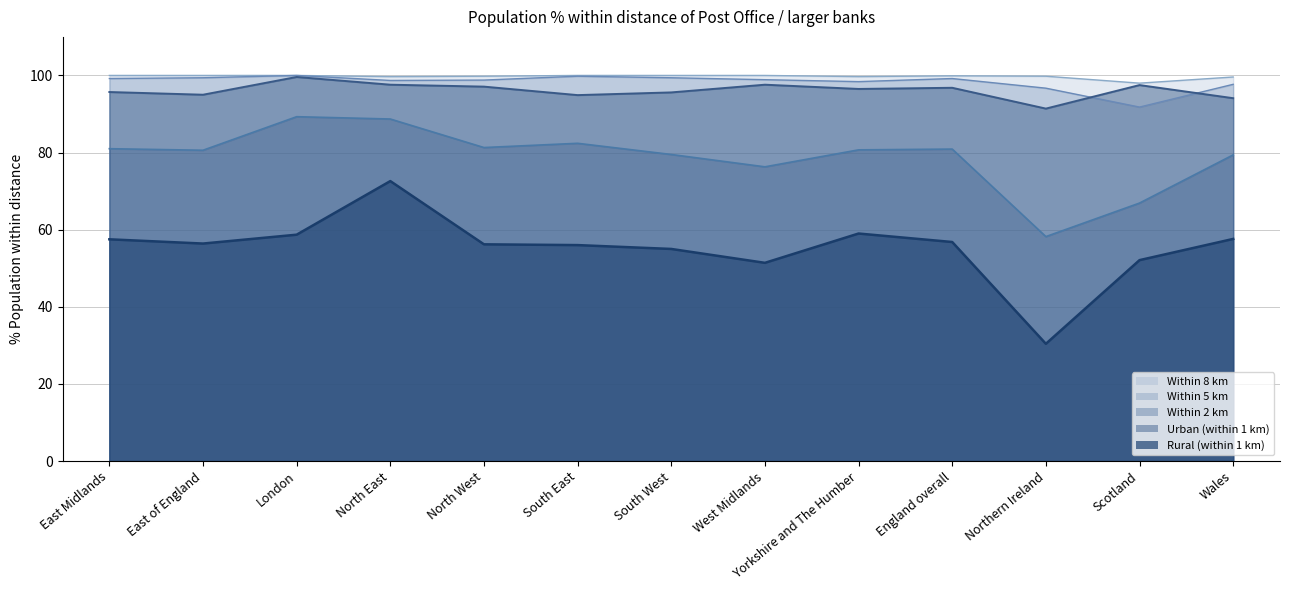

How many interior local valleys does the Urban series have?

4